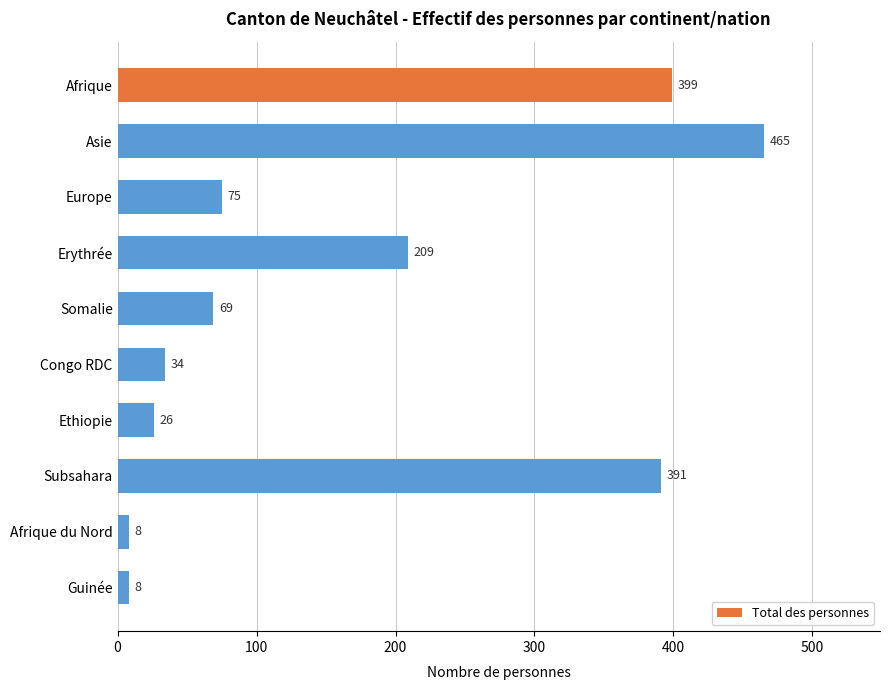

Reading top to bottom, list all the values displayed in this chart.

399	465	75	209	69	34	26	391	8	8